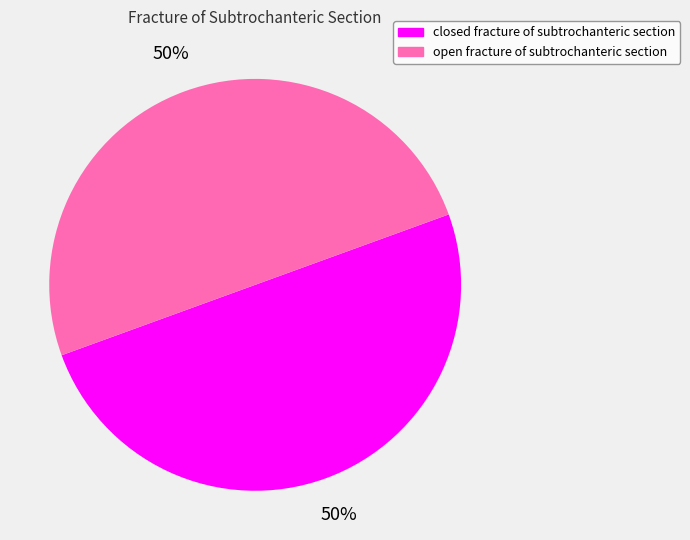

To the nearest percent, what is the average slice percentage?

50%